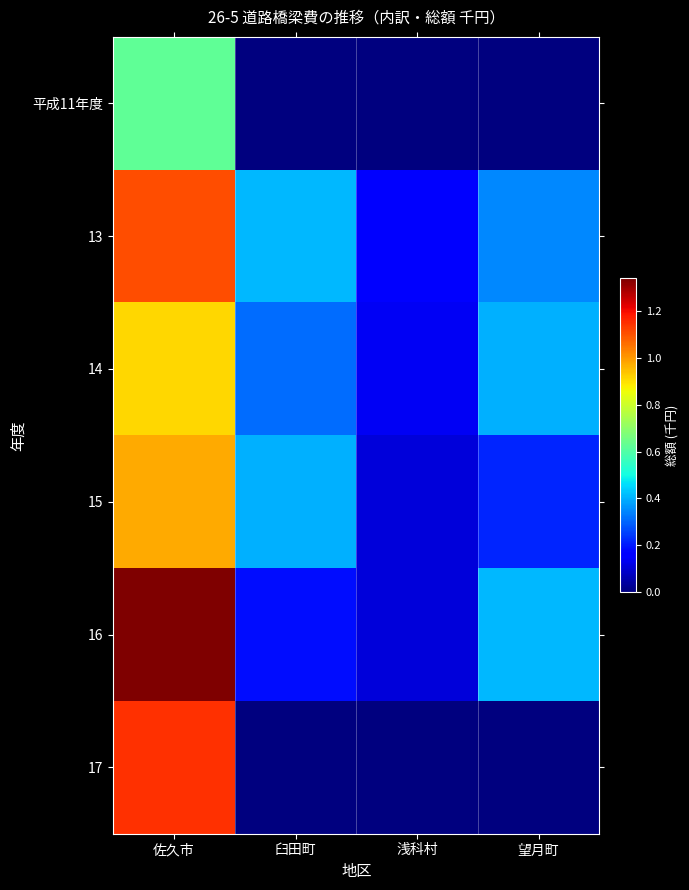

Reading left to right, extract all data points from this chart.

平成11年度: 佐久市=623496	臼田町=0	浅科村=0	望月町=0
13: 佐久市=1107821	臼田町=410143	浅科村=163810	望月町=348789
14: 佐久市=911538	臼田町=311402	浅科村=140836	望月町=400405
15: 佐久市=975877	臼田町=400912	浅科村=107582	望月町=215487
16: 佐久市=1339002	臼田町=188157	浅科村=109601	望月町=409107
17: 佐久市=1149428	臼田町=0	浅科村=0	望月町=0